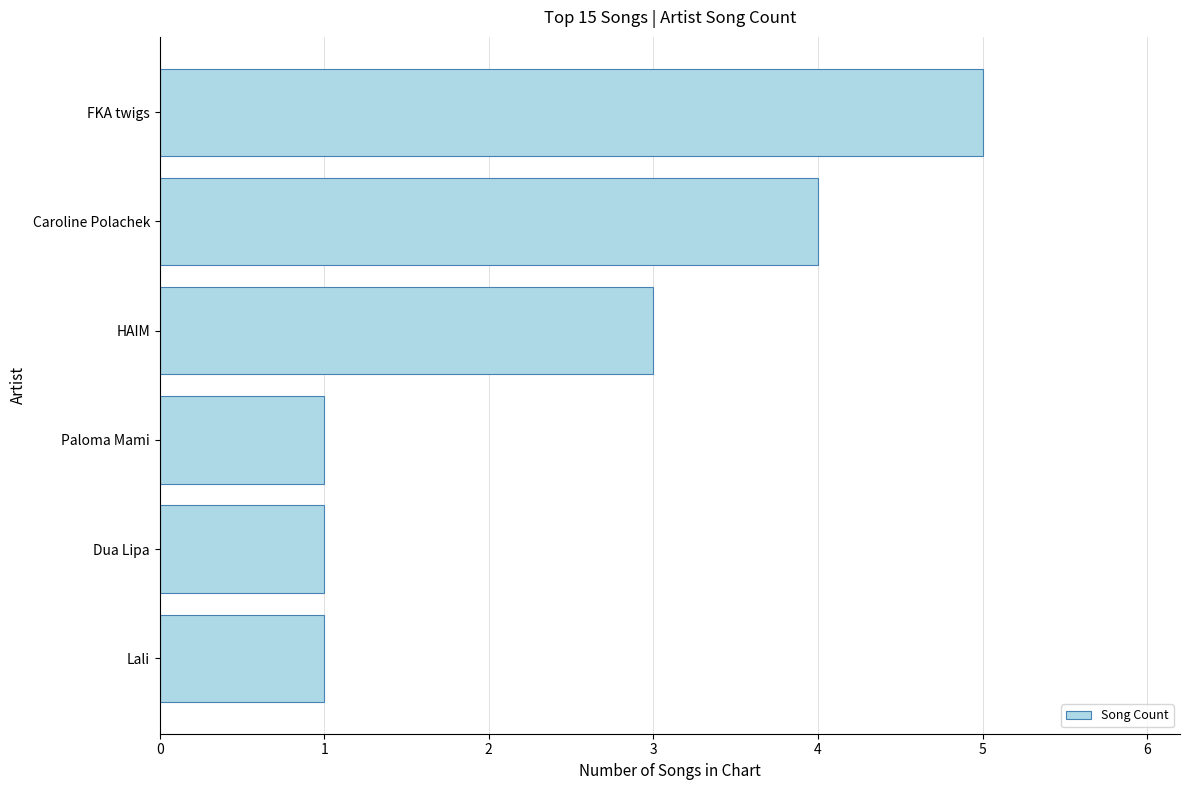

What is the sum of all values?

15